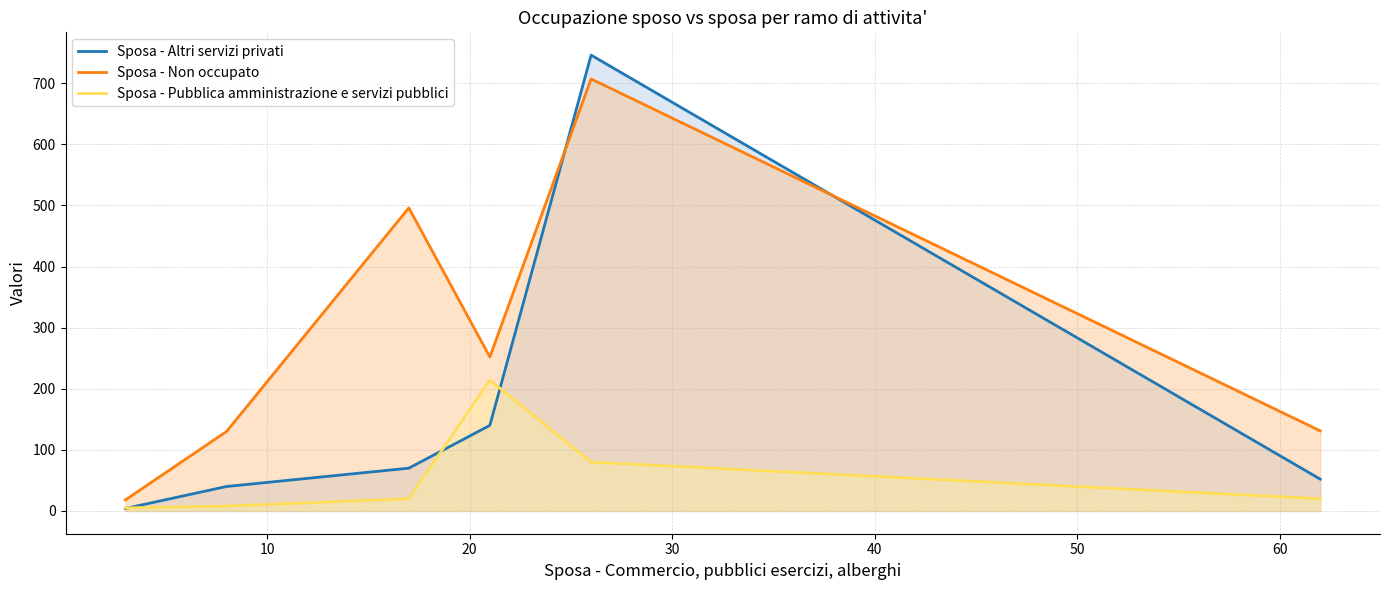

What is the highest value of the Sposa - Altri servizi privati series?

746